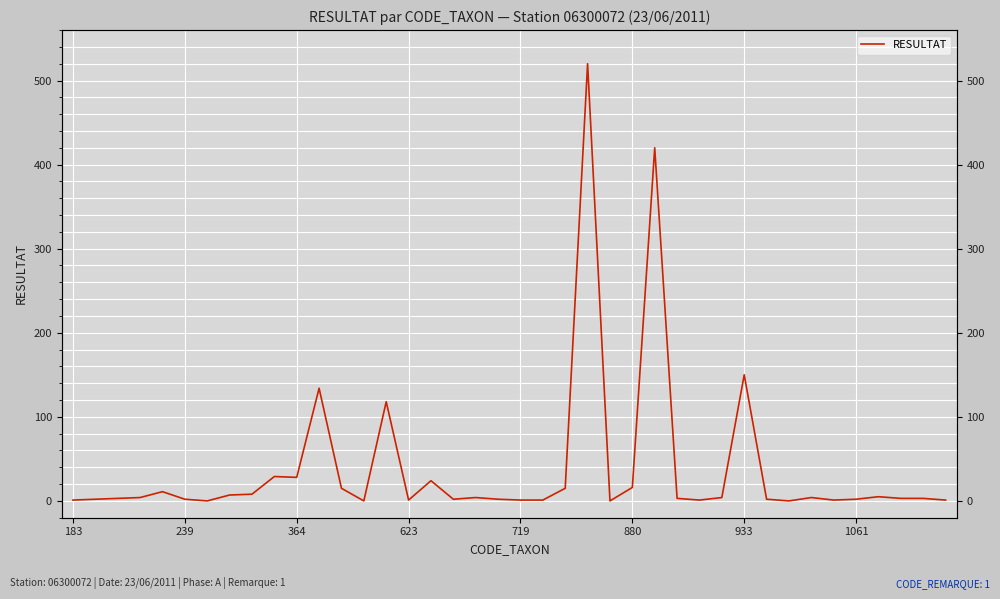

How many lines are shown in the chart?

1